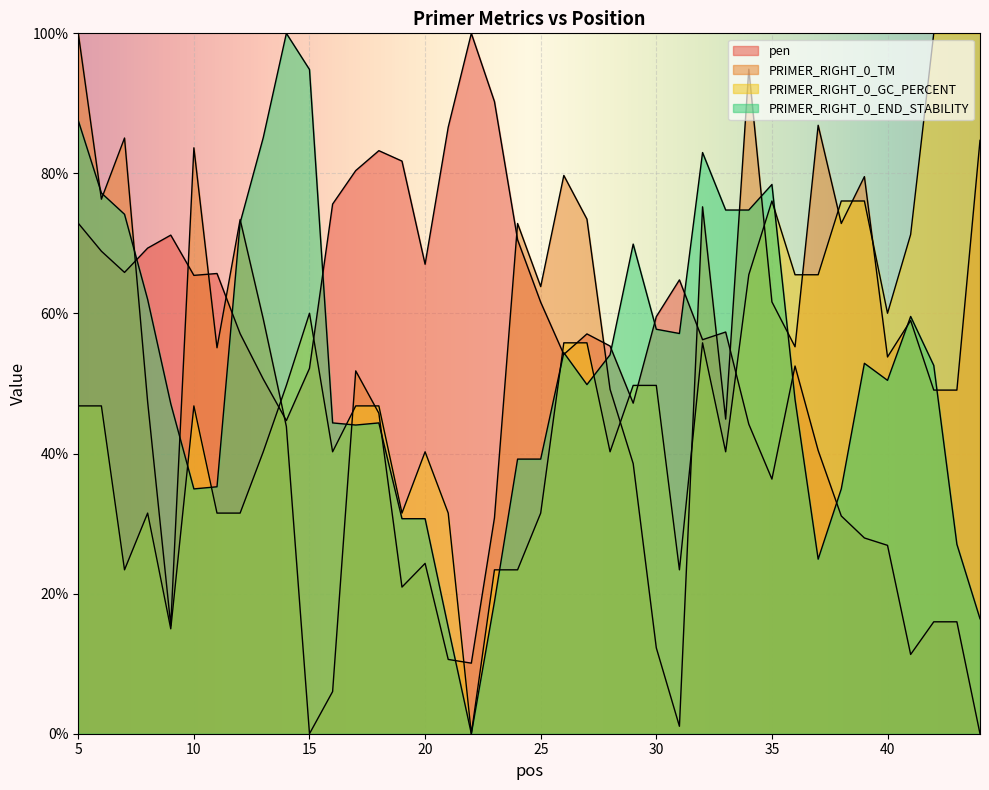

What is the value of the pen point at the 17th from the left?

86.6